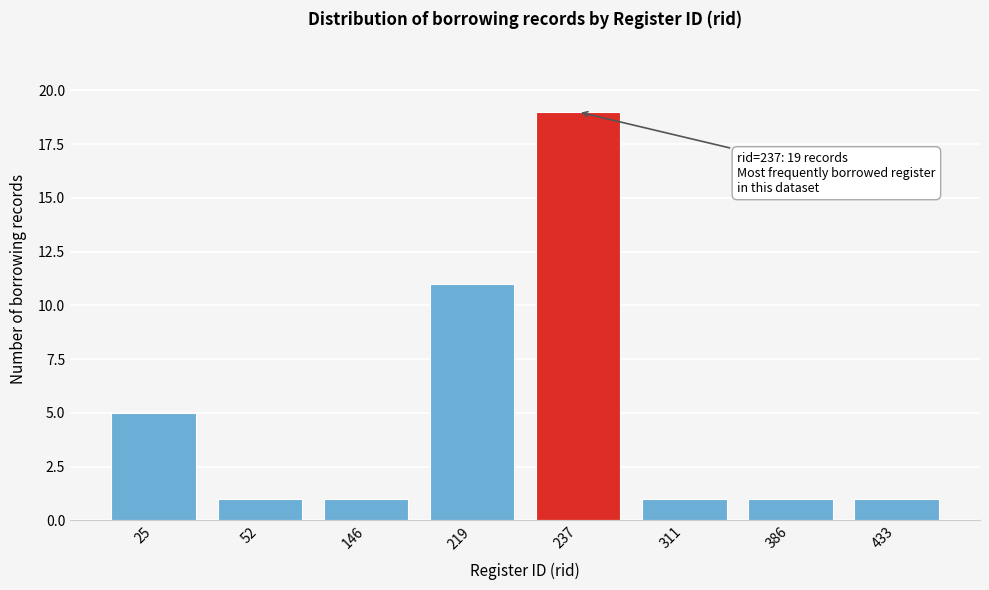

Reading left to right, list all the values displayed in this chart.

5	1	1	11	19	1	1	1